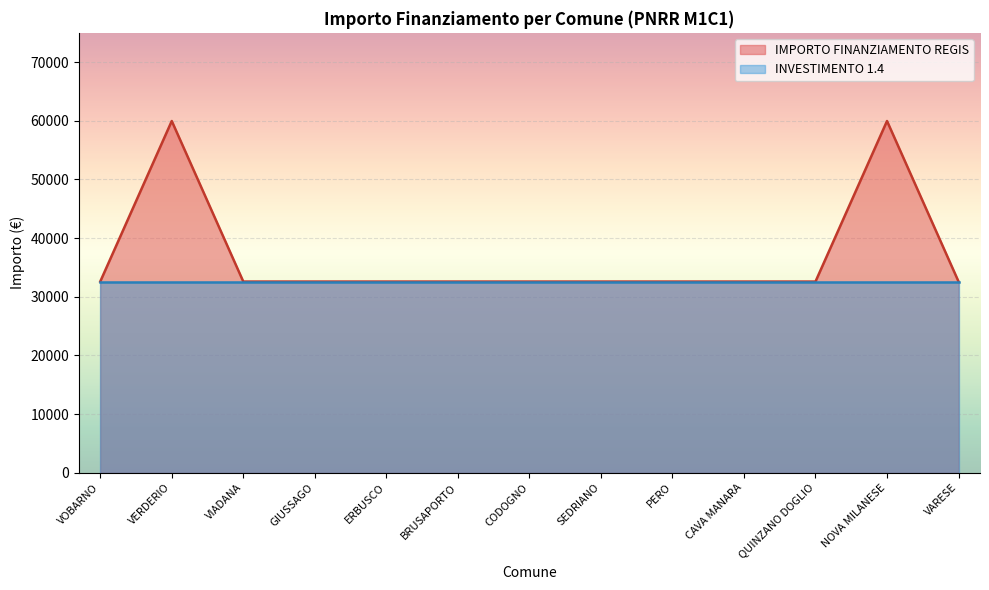

Rank the categories by value from highest to lowest.

VERDERIO, NOVA MILANESE, VOBARNO, VIADANA, GIUSSAGO, ERBUSCO, BRUSAPORTO, CODOGNO, SEDRIANO, PERO, CAVA MANARA, QUINZANO DOGLIO, VARESE